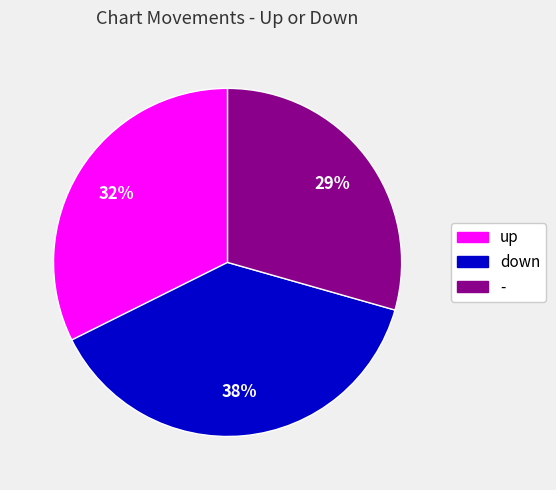

To the nearest percent, what is the combined percentage of down and -?

68%